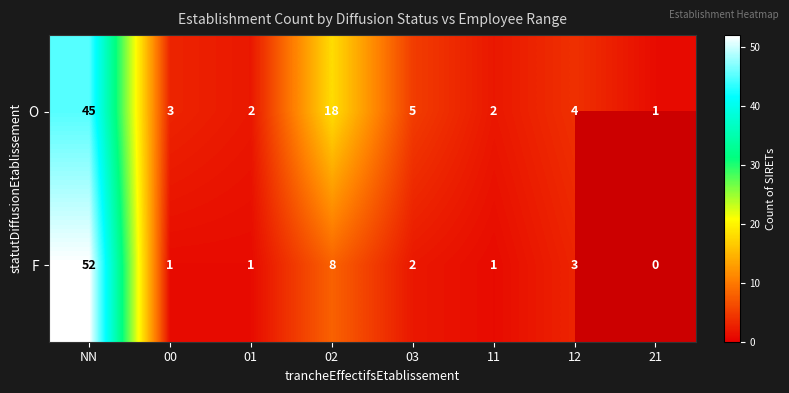

What is the difference between the maximum and minimum values in the O series?

44